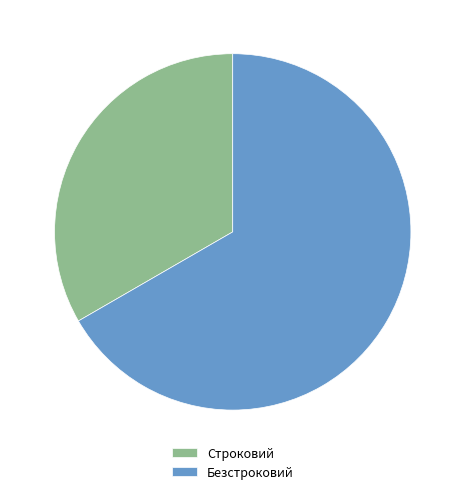

Which has a higher value, Безстроковий or Строковий?

Безстроковий